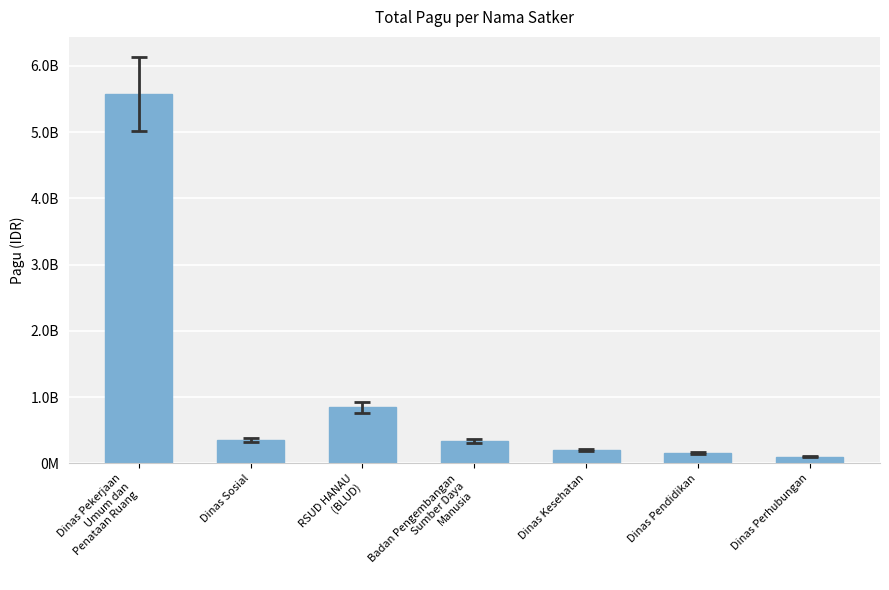

Where is the data nearest to the value 2836375000?

RSUD HANAU
(BLUD)